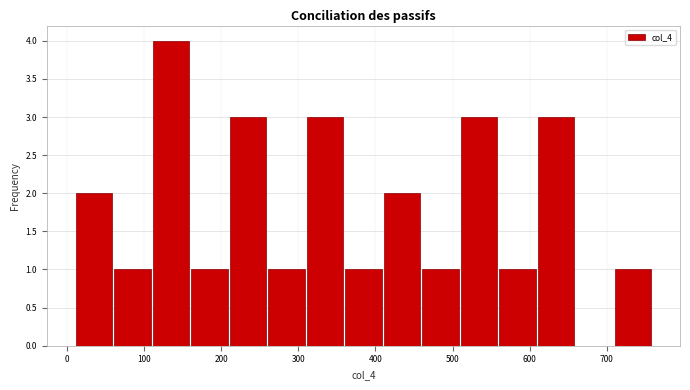

Reading left to right, transcribe this chart: for each bar, give the range it covers on the x-axis and its height. Neither the bar edges nor the heights are printed on the chart, so give them approximately, as read against the axes.

10 to 60: 2
60 to 110: 1
110 to 160: 4
160 to 210: 1
210 to 260: 3
260 to 310: 1
310 to 360: 3
360 to 410: 1
410 to 460: 2
460 to 510: 1
510 to 560: 3
560 to 610: 1
610 to 660: 3
660 to 710: 0
710 to 760: 1